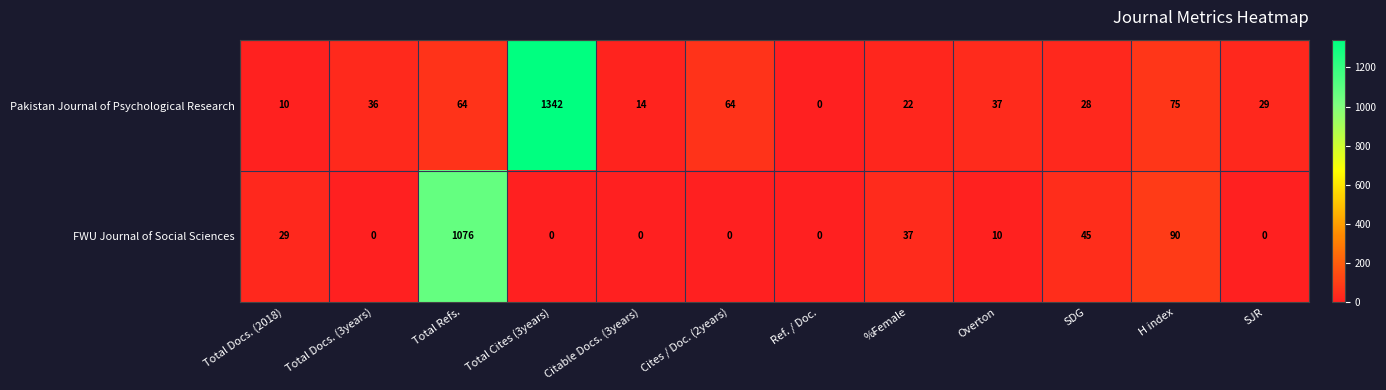

Reading right to left, extract all data points from this chart.

Pakistan Journal of Psychological Research: 29	75	28	37	22	0	64	14	1342	64	36	10
FWU Journal of Social Sciences: 0	90	45	10	37	0	0	0	0	1076	0	29